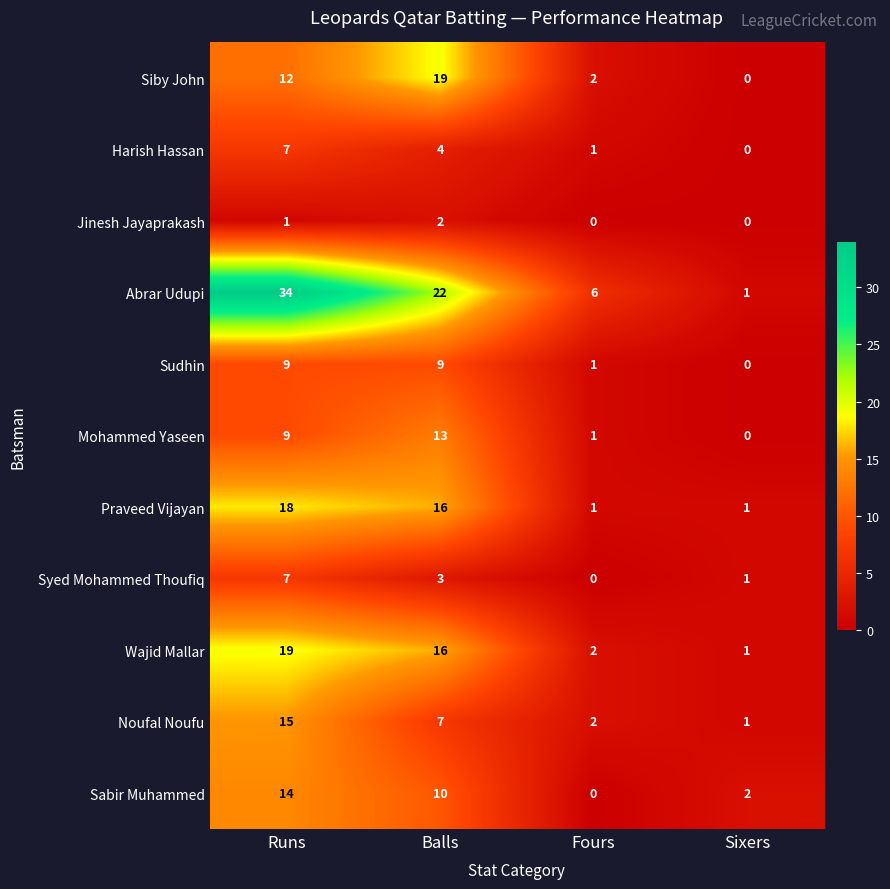

Where does the Harish Hassan series first go above 4?

Runs